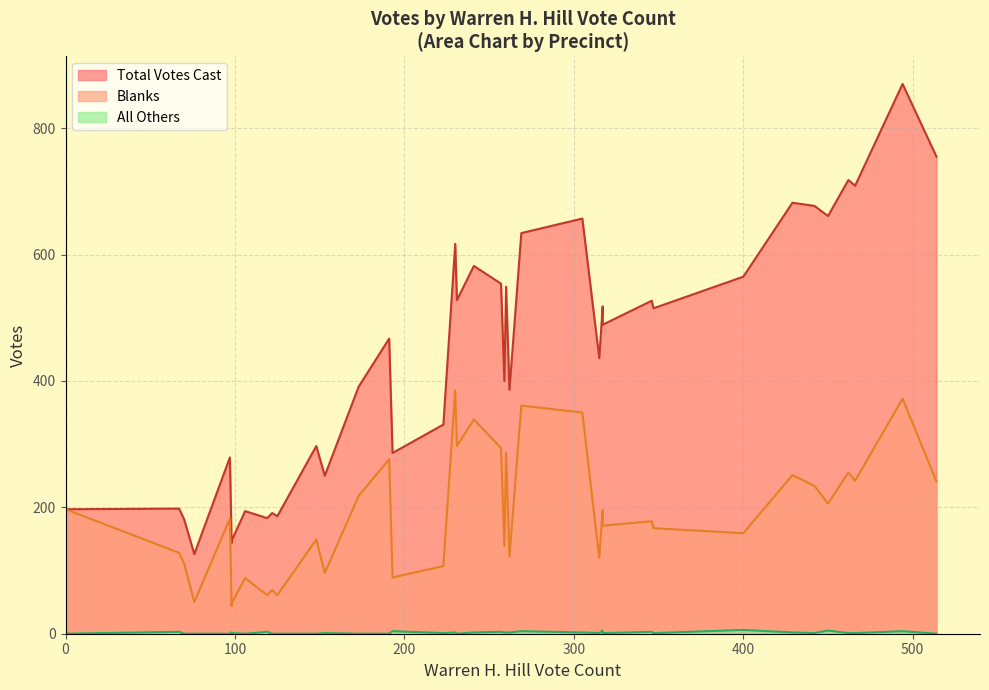

True or false: Total Votes Cast and All Others cross at least once.

False